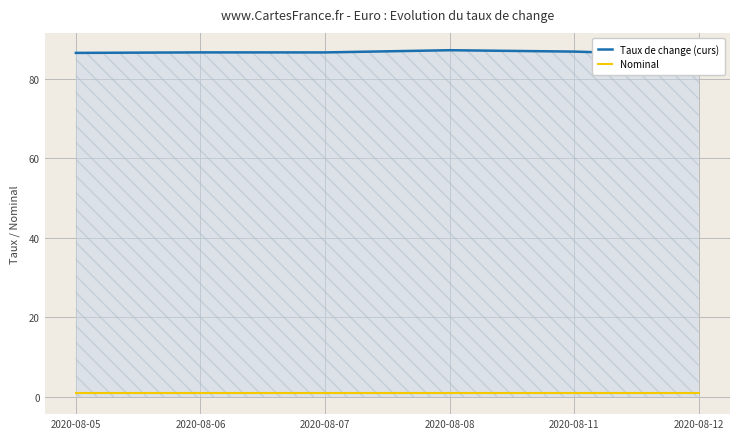

Is the value of Nominal at 2020-08-05 greater than the value of Taux de change (curs) at 2020-08-11?

No